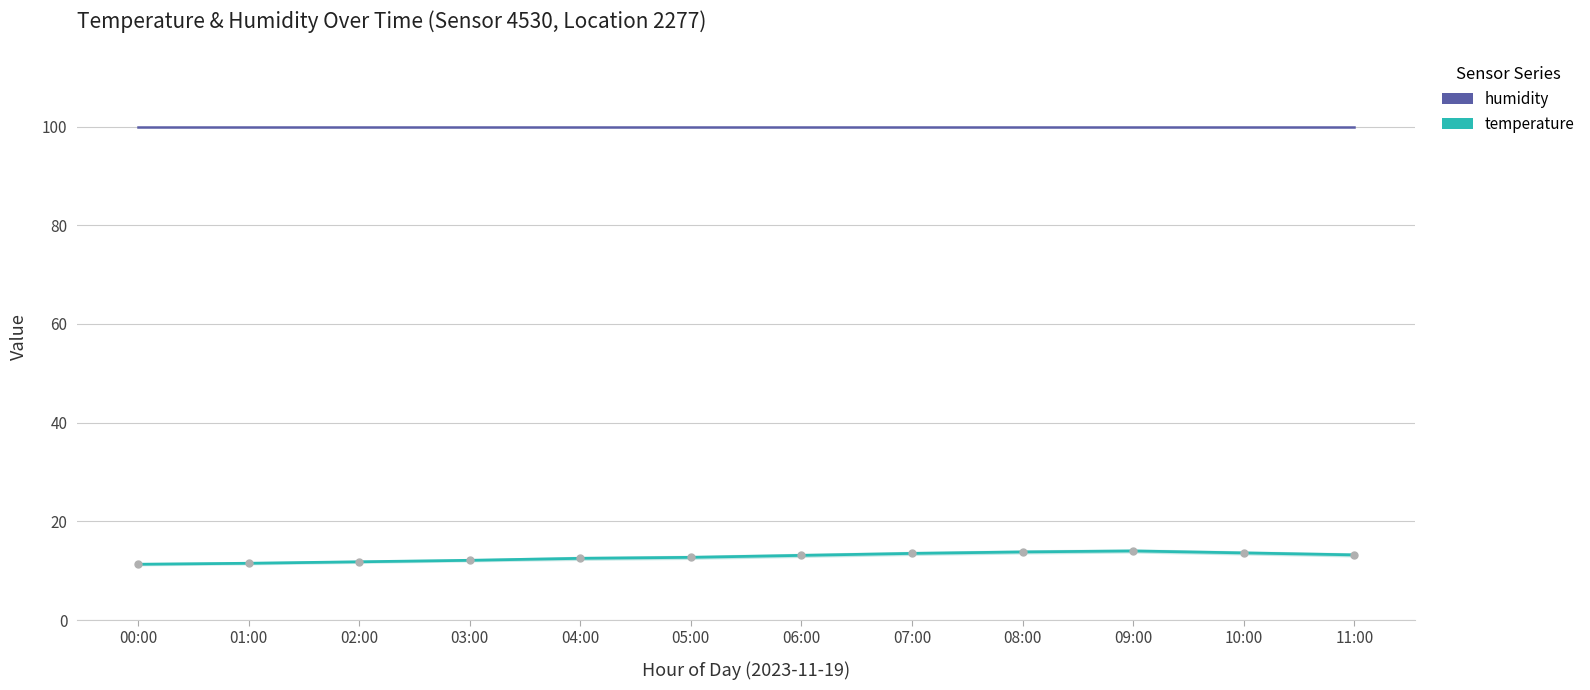

Reading right to left, list all the values displayed in this chart.

temperature: 11:00=13.2	10:00=13.6	09:00=14.0	08:00=13.8	07:00=13.5	06:00=13.1	05:00=12.7	04:00=12.5	03:00=12.1	02:00=11.8	01:00=11.5	00:00=11.3
humidity: 11:00=99.9	10:00=99.9	09:00=99.9	08:00=99.9	07:00=99.9	06:00=99.9	05:00=99.9	04:00=99.9	03:00=99.9	02:00=99.9	01:00=99.9	00:00=99.9